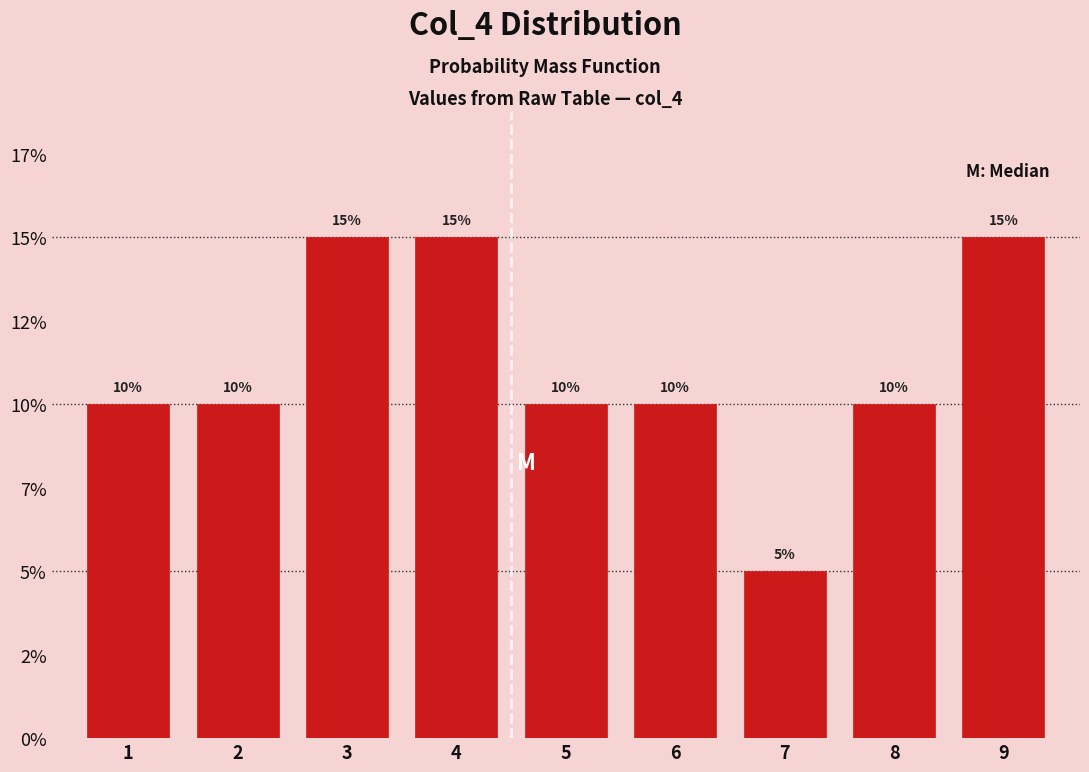

Are the bars horizontal?

No